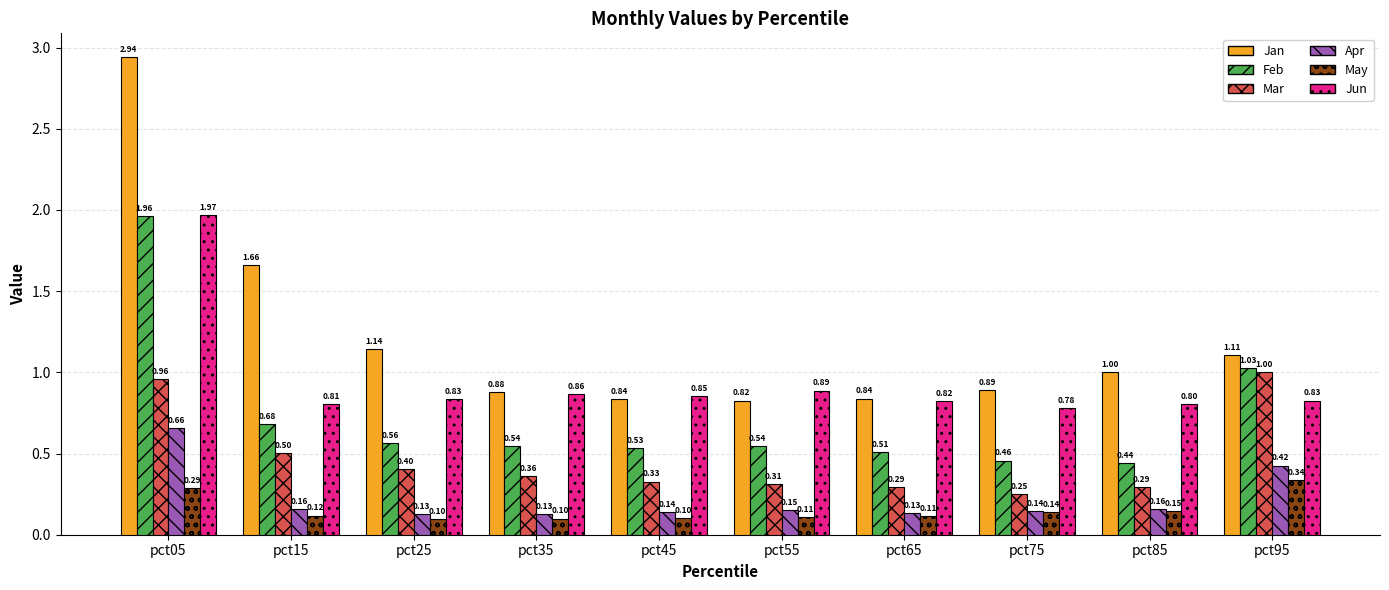

List the series in order of their peak value, highest first.

Jan, Jun, Feb, Mar, Apr, May